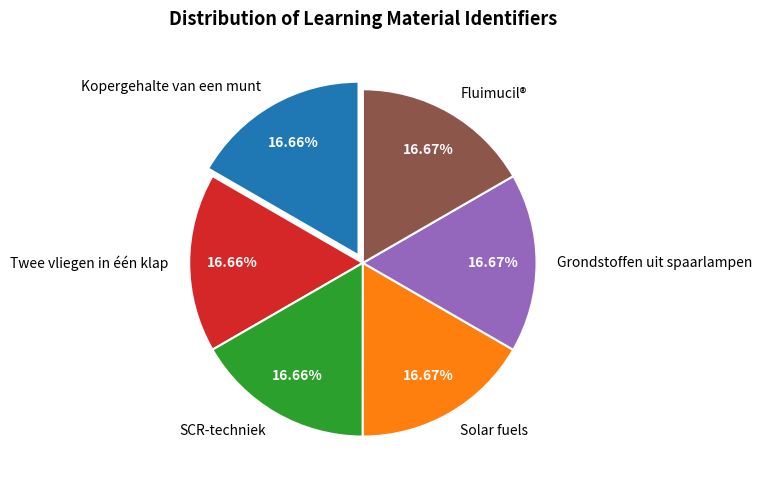

Approximately how many times larger is the value at Grondstoffen uit spaarlampen compared to Kopergehalte van een munt?

1.0